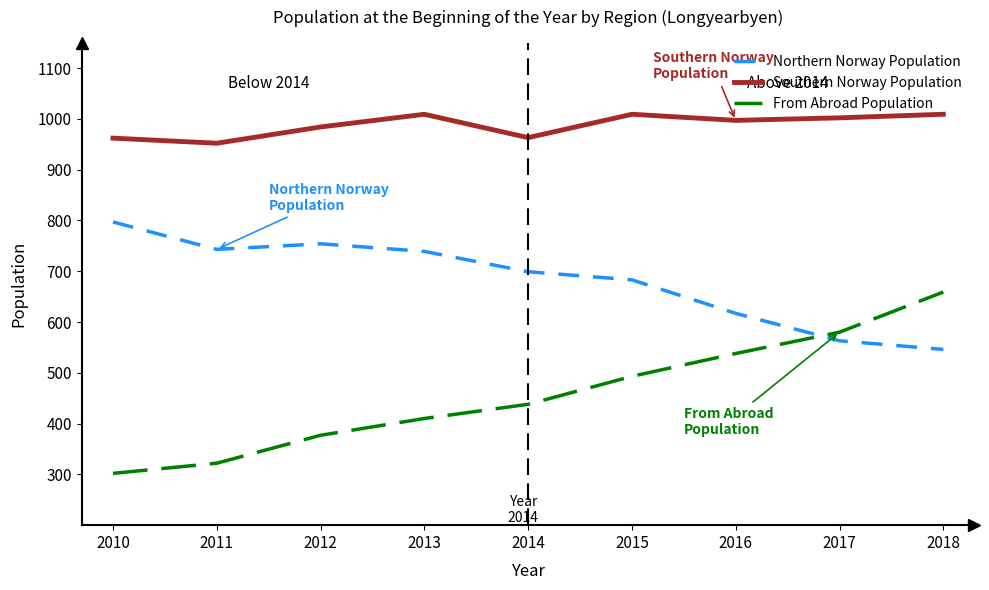

At how many categories does at least one series exceed 347?

9